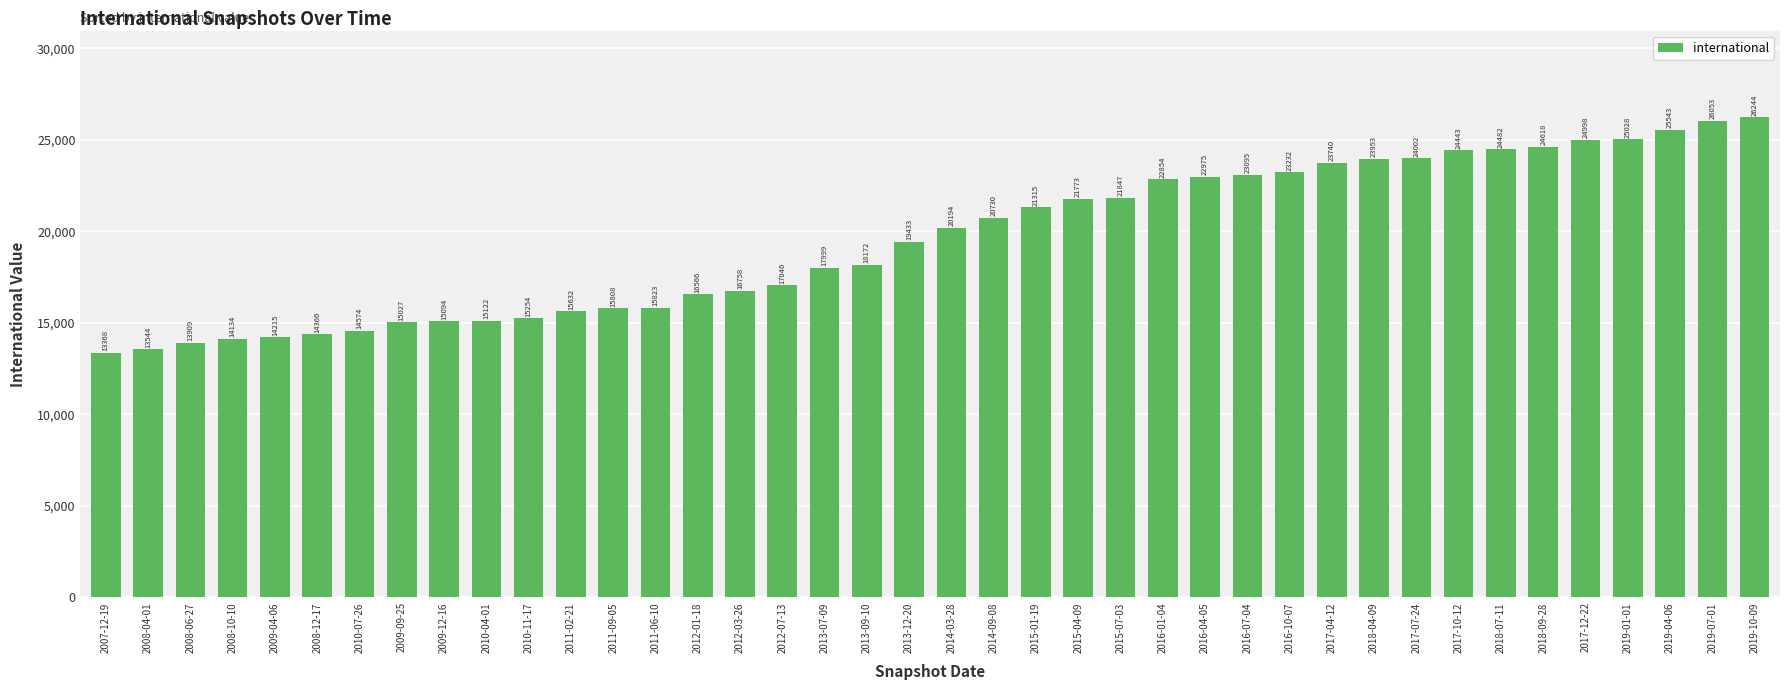

List the labels in order of value, largest first.

2019-10-09, 2019-07-01, 2019-04-06, 2019-01-01, 2017-12-22, 2018-09-28, 2018-07-11, 2017-10-12, 2017-07-24, 2018-04-09, 2017-04-12, 2016-10-07, 2016-07-04, 2016-04-05, 2016-01-04, 2015-07-03, 2015-04-09, 2015-01-19, 2014-09-08, 2014-03-28, 2013-12-20, 2013-09-10, 2013-07-09, 2012-07-13, 2012-03-26, 2012-01-18, 2011-06-10, 2011-09-05, 2011-02-21, 2010-11-17, 2010-04-01, 2009-12-16, 2009-09-25, 2010-07-26, 2008-12-17, 2009-04-06, 2008-10-10, 2008-06-27, 2008-04-01, 2007-12-19